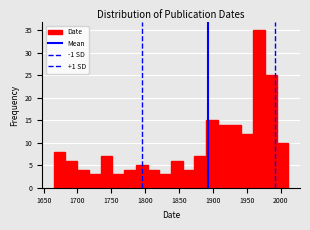

Around what value on the x-axis is the tallest bar? Give the approximate position of its centre, as read against the axis.

1970